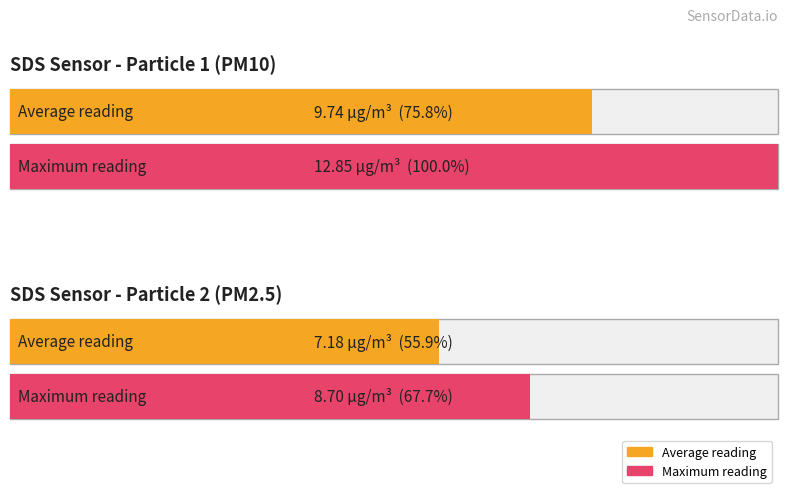

Between SDS_P2 and SDS_P1, which is larger?

SDS_P1